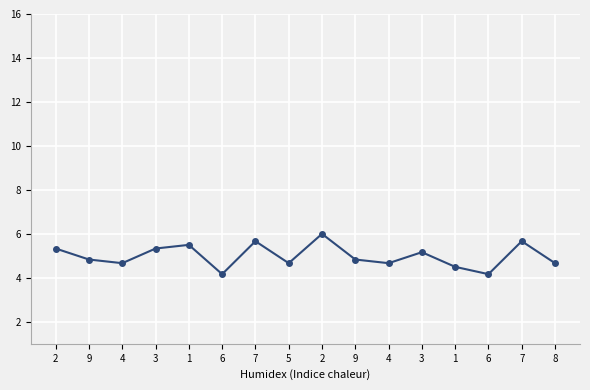

Reading right to left, what are all the values shown in this chart?

8=4.7	7=5.7	6=4.2	1=4.5	3=5.2	4=4.7	9=4.8	2=6.0	5=4.7	7=5.7	6=4.2	1=5.5	3=5.3	4=4.7	9=4.8	2=5.3